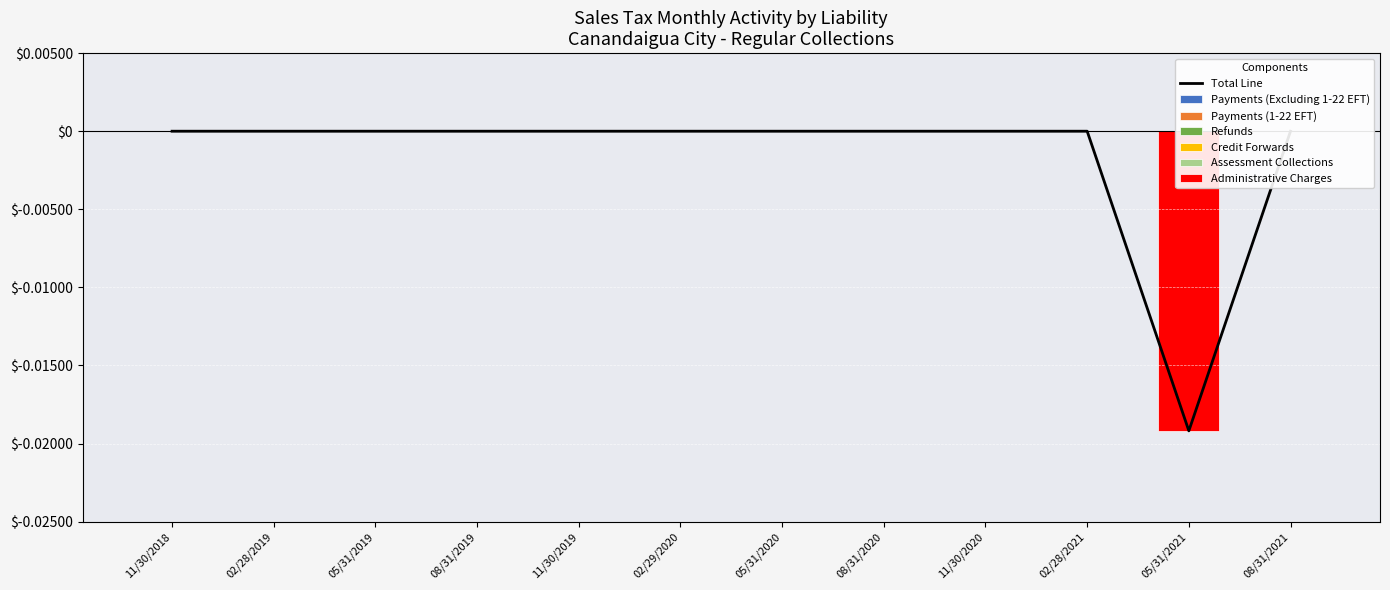

Is it true that Credit Forwards equals 0.0 at 05/31/2020?

True